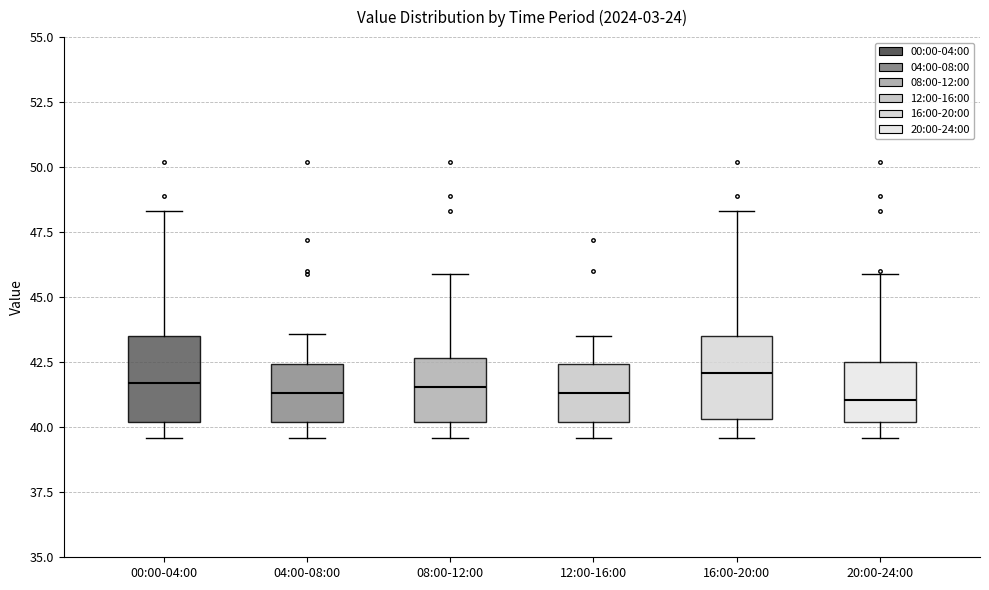

Reading left to right, read every box against the y-axis: the position of its median line, the range the box covers, and the ends of its whiskers. The values are not printed on the chart, so give them approximately, as read against the axis.

00:00-04:00: median 41.5, box 40.0 to 43.5, whiskers 39.5 to 48.5
04:00-08:00: median 41.5, box 40.0 to 42.5, whiskers 39.5 to 43.5
08:00-12:00: median 41.5, box 40.0 to 42.5, whiskers 39.5 to 46.0
12:00-16:00: median 41.5, box 40.0 to 42.5, whiskers 39.5 to 43.5
16:00-20:00: median 42.0, box 40.5 to 43.5, whiskers 39.5 to 48.5
20:00-24:00: median 41.0, box 40.0 to 42.5, whiskers 39.5 to 46.0